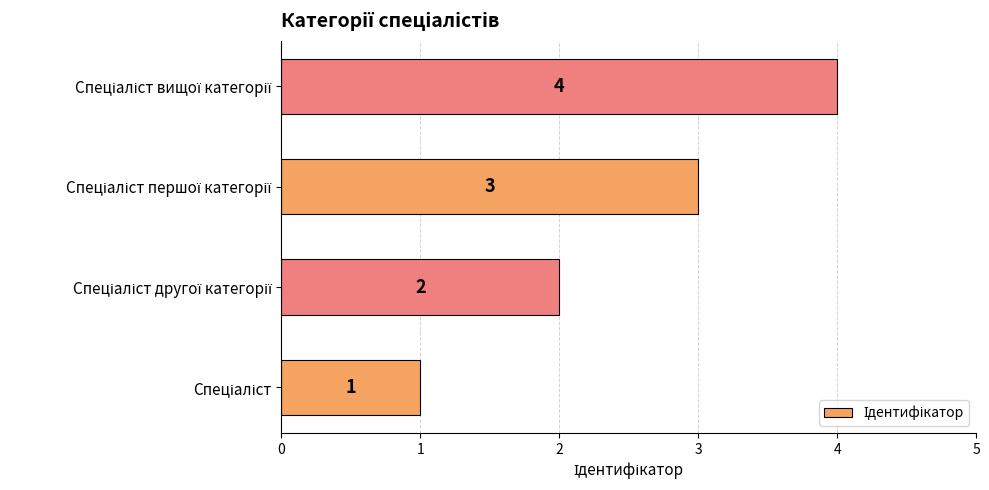

What is the difference between the maximum and minimum values?

3